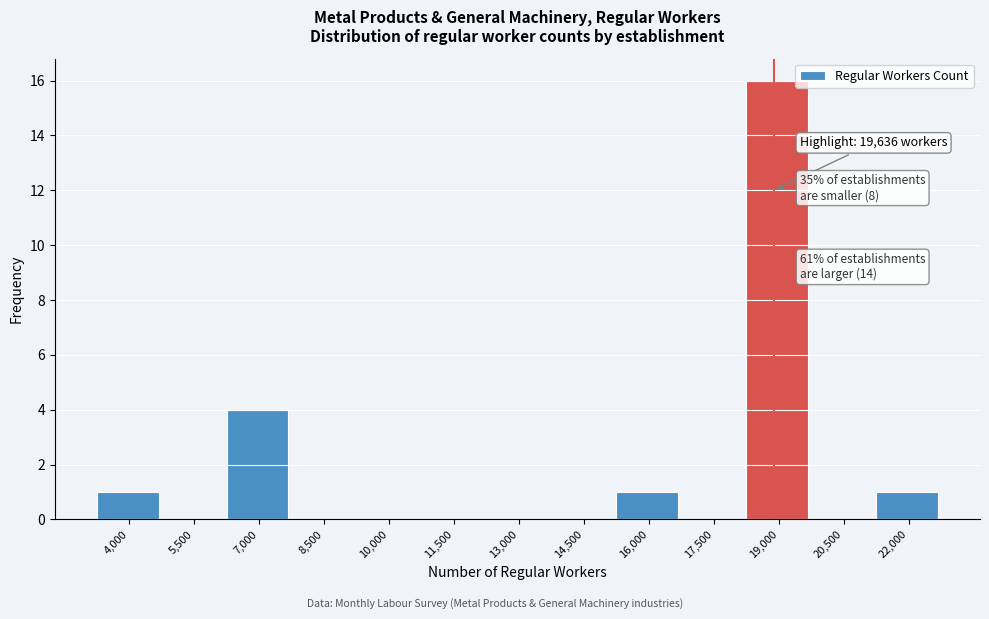

Reading right to left, extract all data points from this chart.

22,000=1	20,500=0	19,000=16	17,500=0	16,000=1	14,500=0	13,000=0	11,500=0	10,000=0	8,500=0	7,000=4	5,500=0	4,000=1